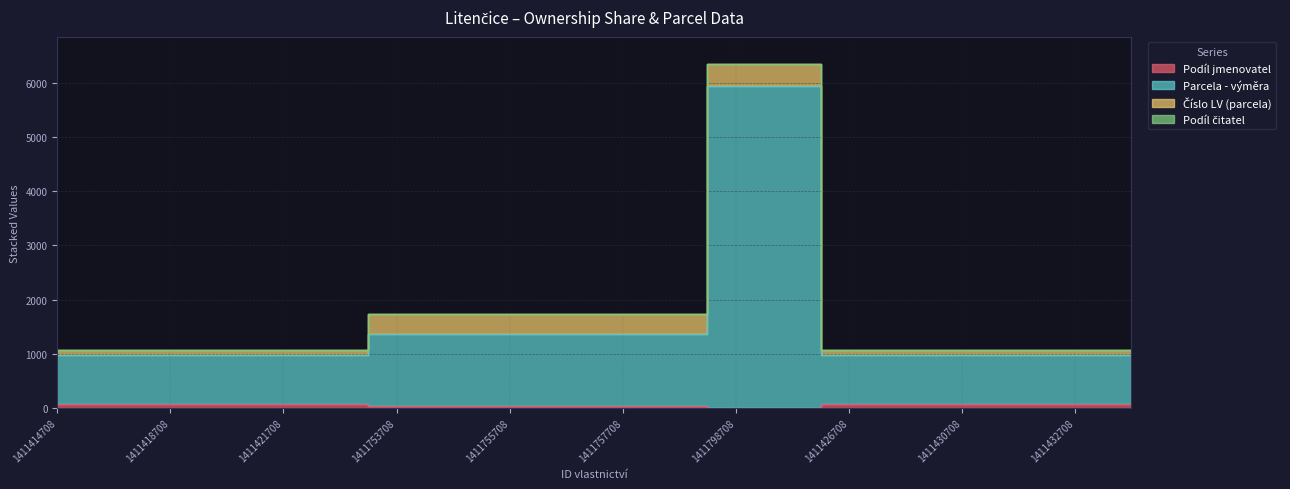

What is the label of the 4th point from the right?

1411430708